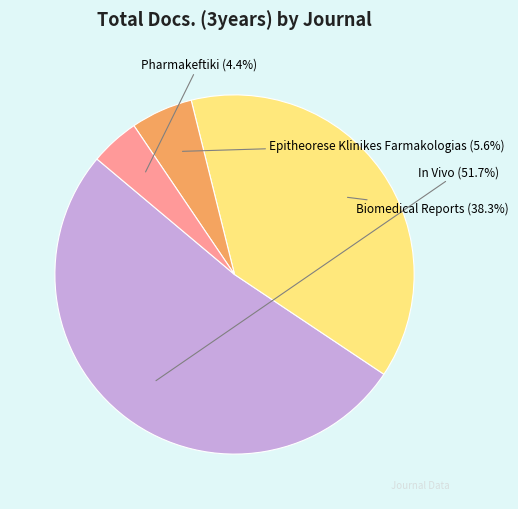

To the nearest percent, what portion does Biomedical Reports represent?

38%